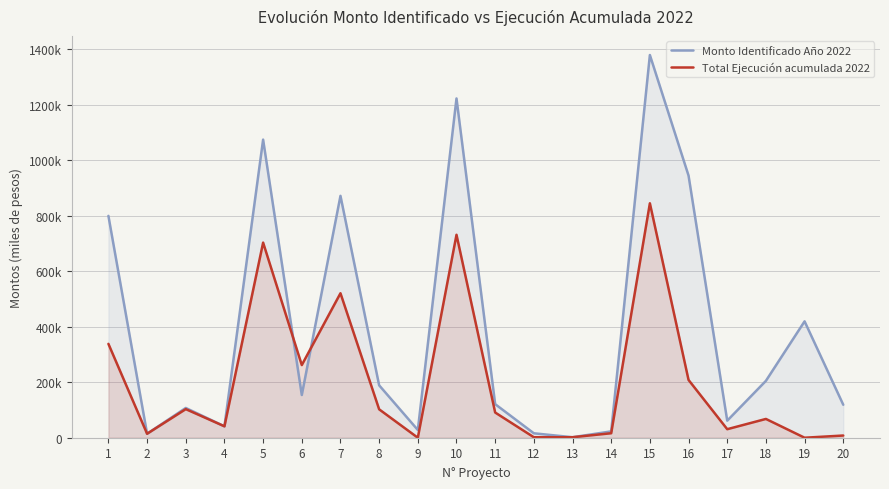

How many distinct data groups are displayed?

2